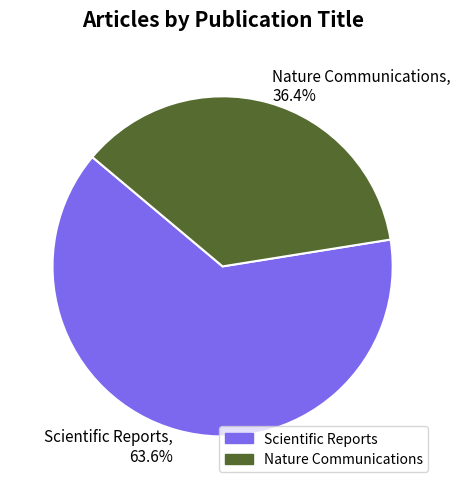

What percentage is NOT represented by Nature Communications?

63.6%